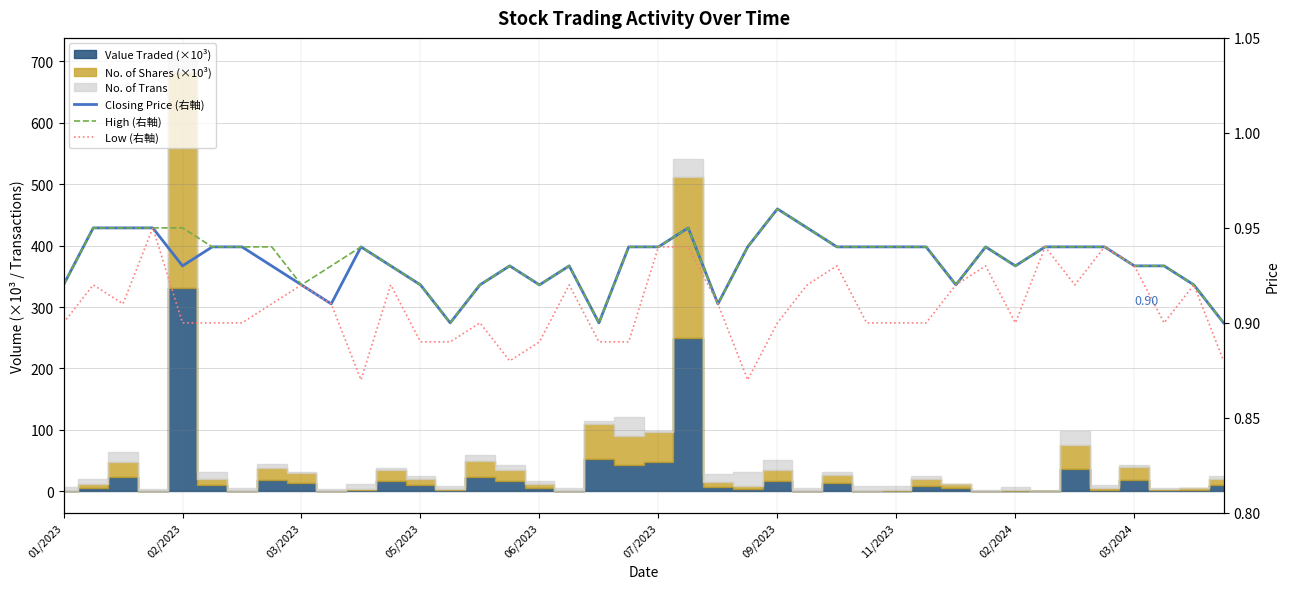

What is the value of the High (右軸) point at the 5th from the left?

0.9